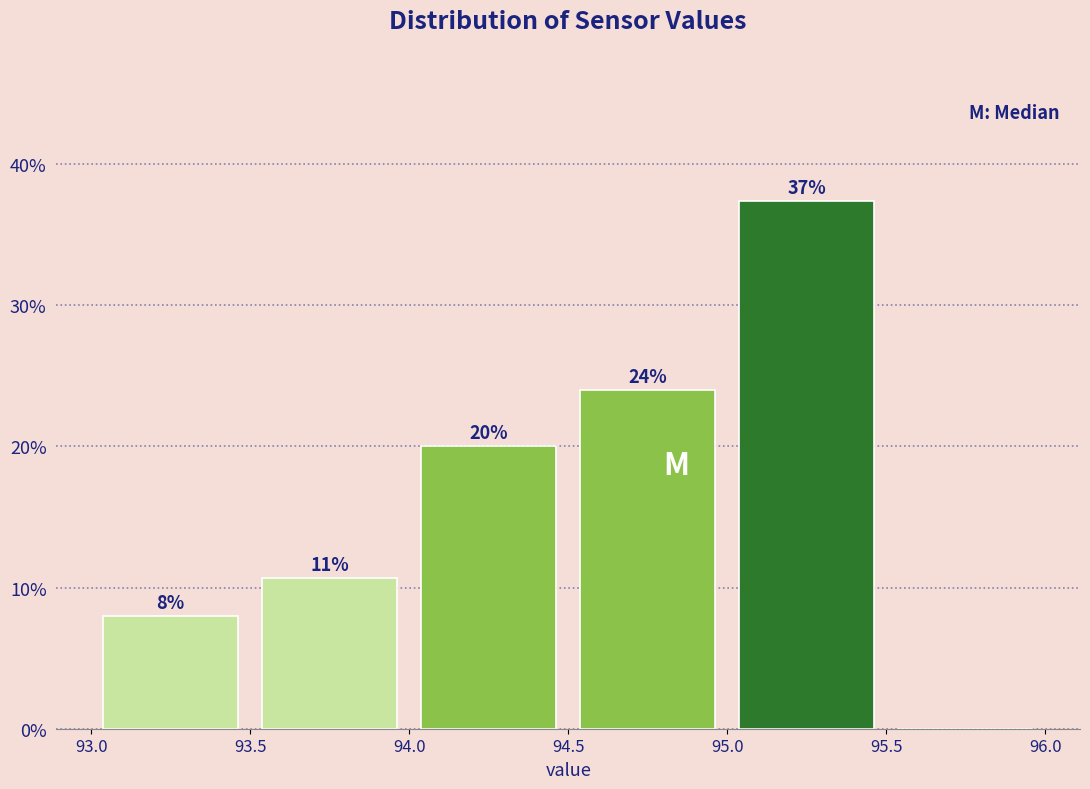

Over which range of the x-axis is the bar tallest?

95.0 to 95.5